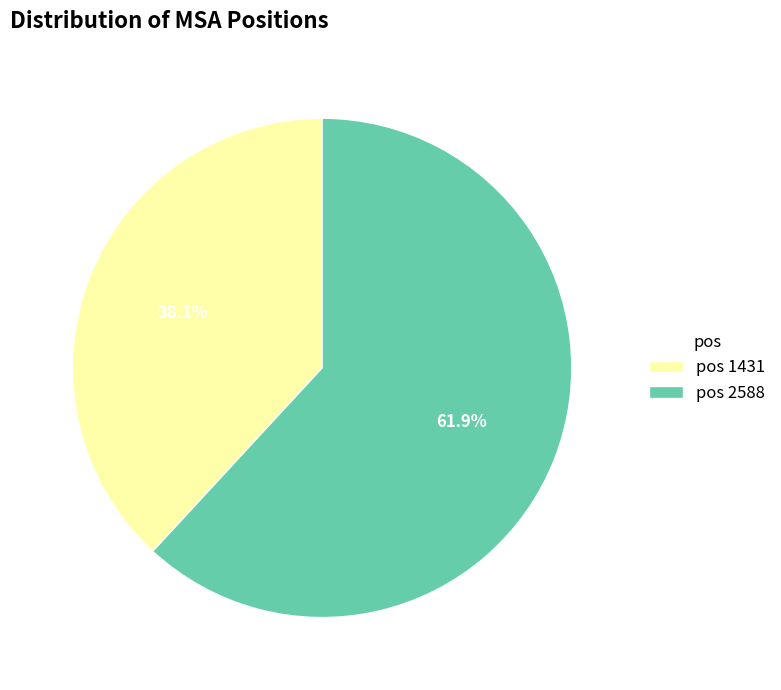

Which slice is the smallest?

pos 1431